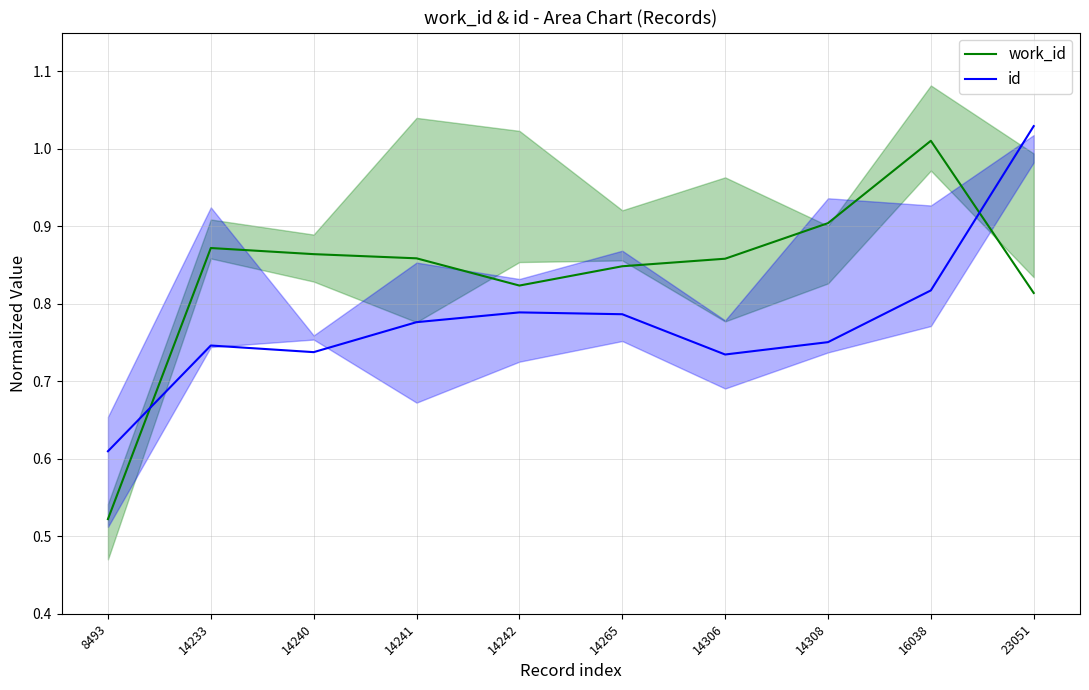

What is the total value across all series at 14241?

1.6